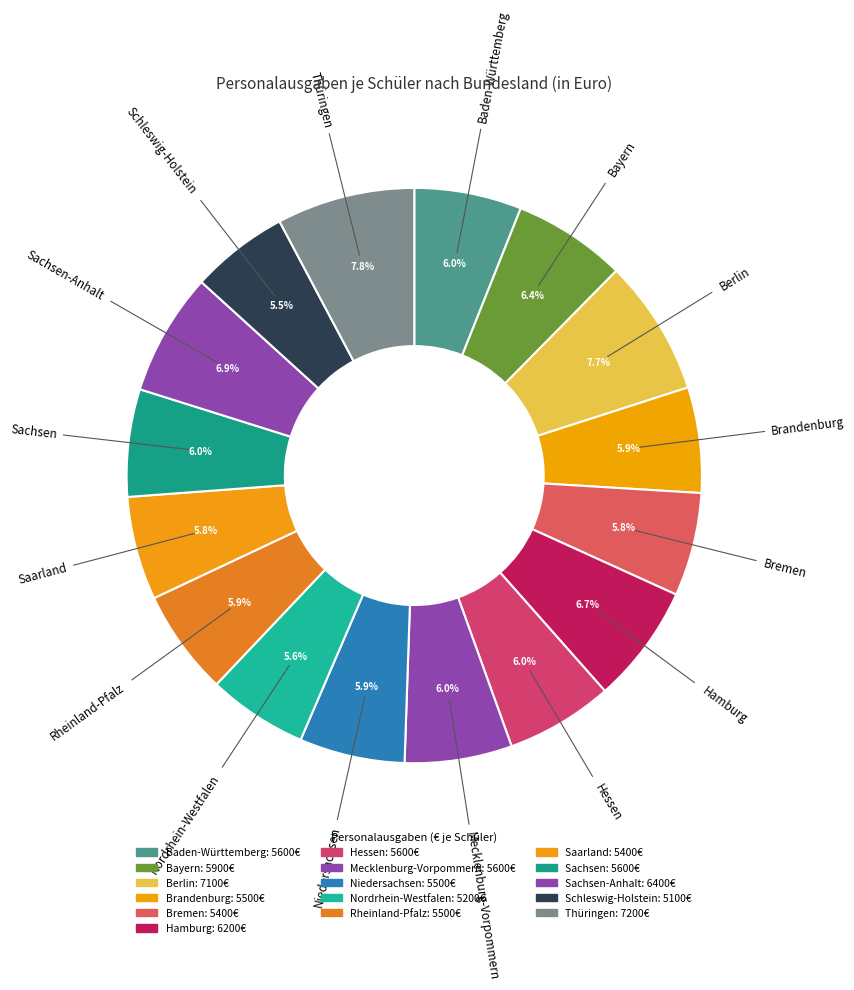

To the nearest percent, what is the average slice percentage?

6%